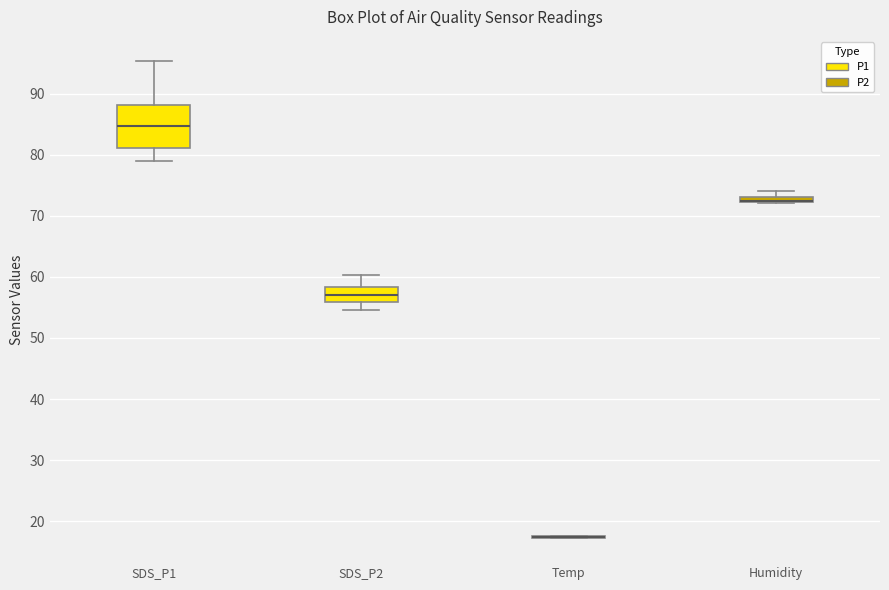

Where does the upper whisker of the box for Humidity end on the y-axis? The values are not printed on the chart, so give them approximately, as read against the axis.

74